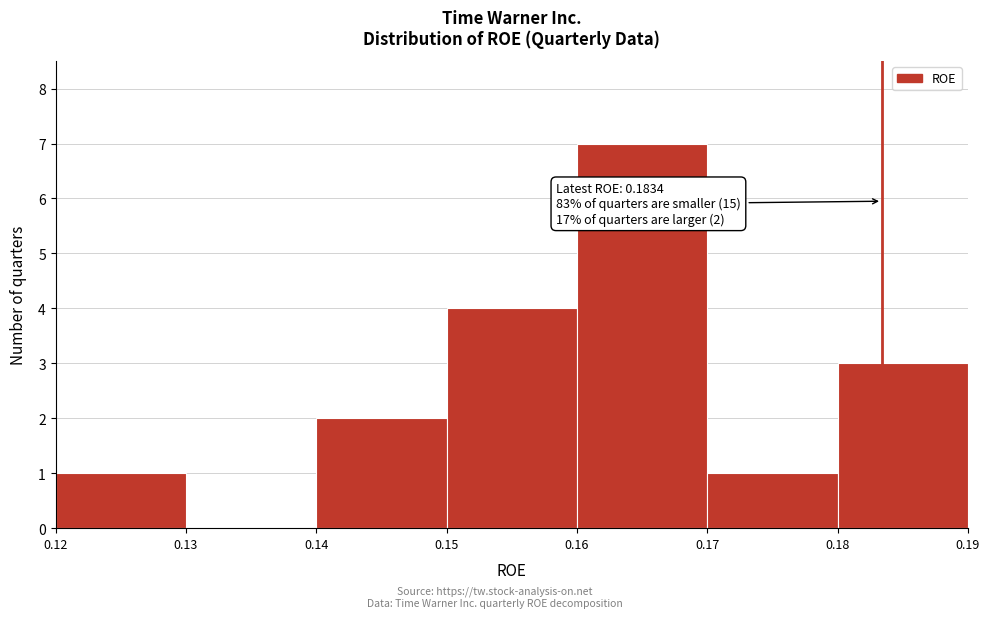

Which range on the x-axis has the tallest bar?

0.16 to 0.17